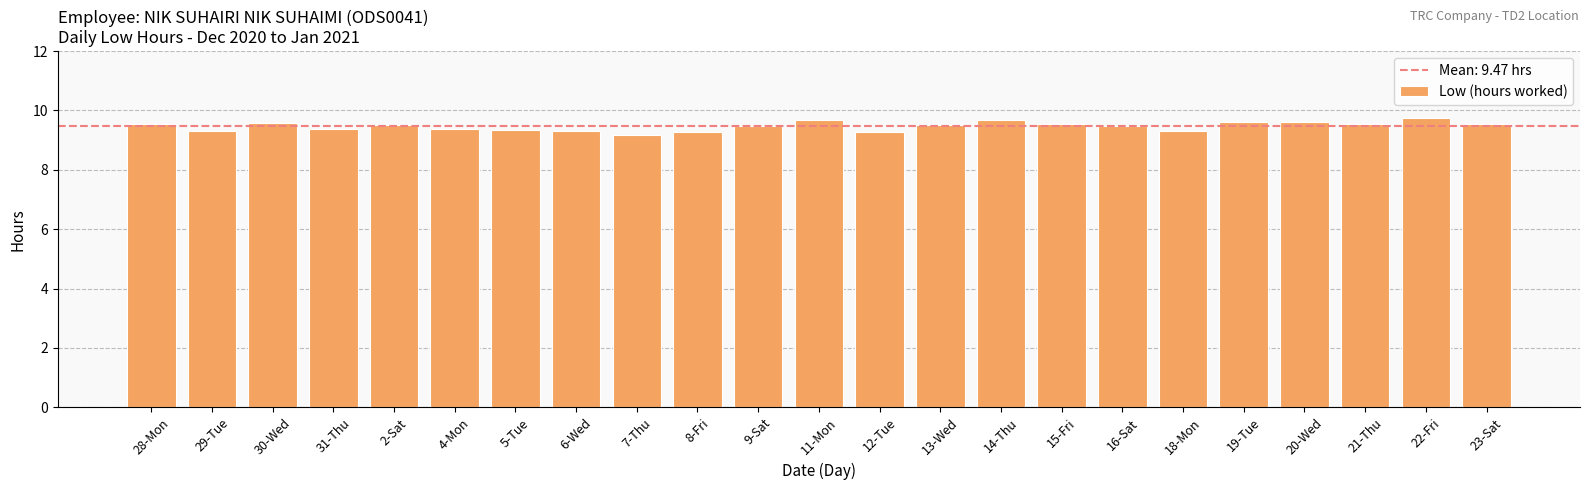

What is the minimum value shown in the chart?

9.2